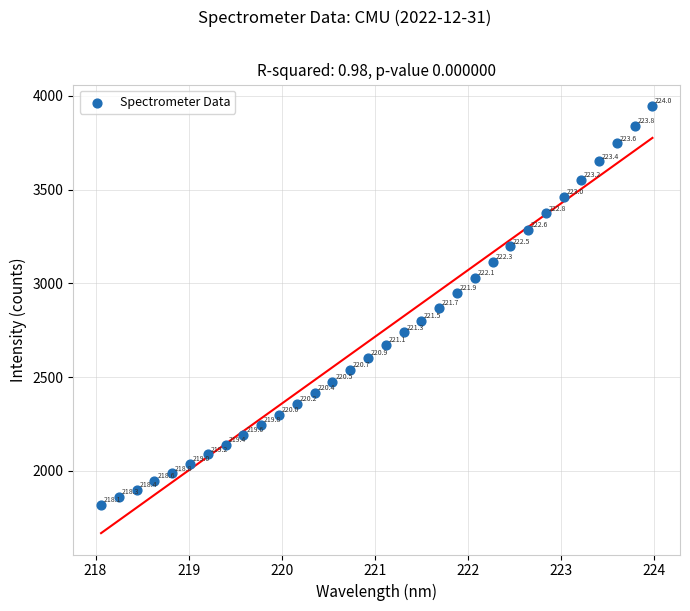

What Y value in the scatter plot is closest to 2881?

2868.9